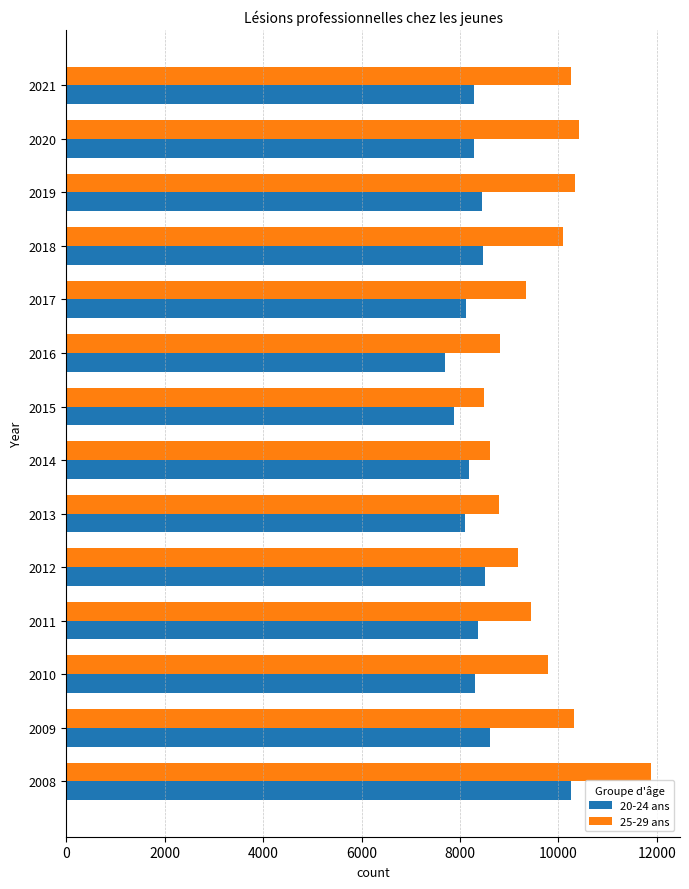

True or false: 20-24 ans has a value of 14045 at 2012.

False